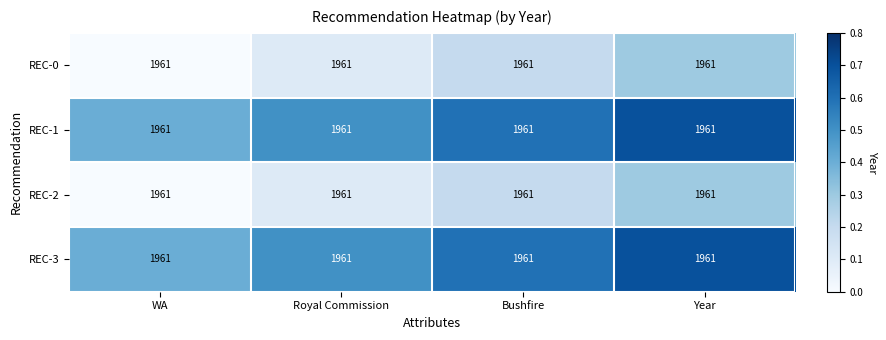

List the series in order of their peak value, highest first.

REC-1, REC-3, REC-0, REC-2